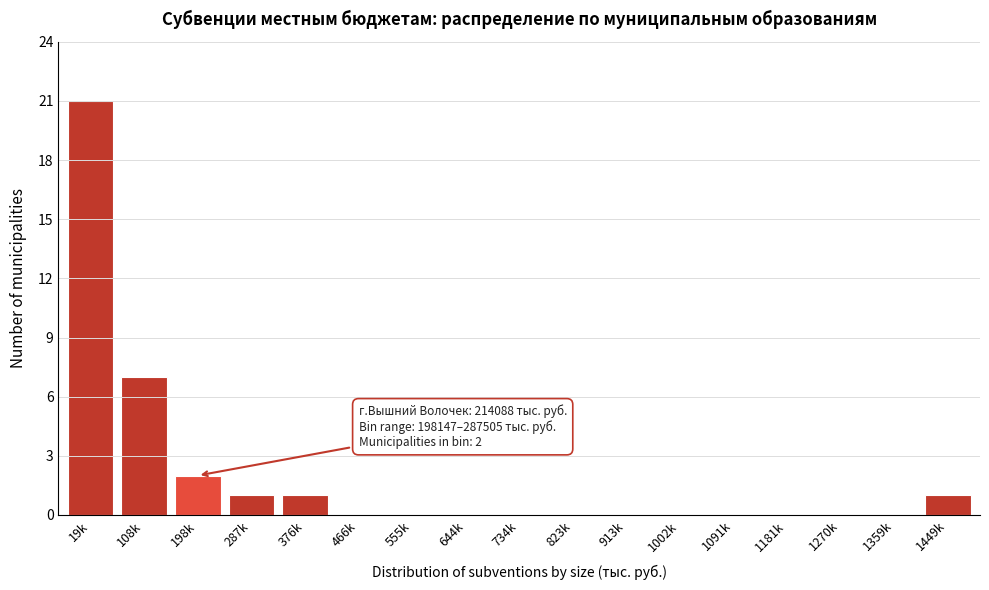

Reading left to right, what are all the values shown in this chart?

19k=21	108k=7	198k=2	287k=1	376k=1	466k=0	555k=0	644k=0	734k=0	823k=0	913k=0	1002k=0	1091k=0	1181k=0	1270k=0	1359k=0	1449k=1